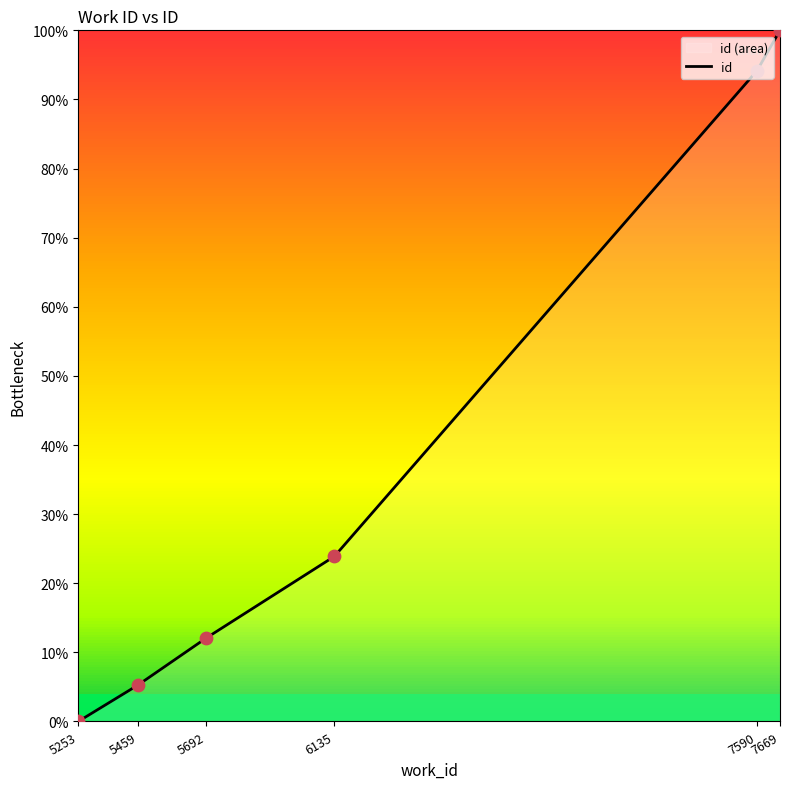

Between 5459 and 7669, which is larger?

7669